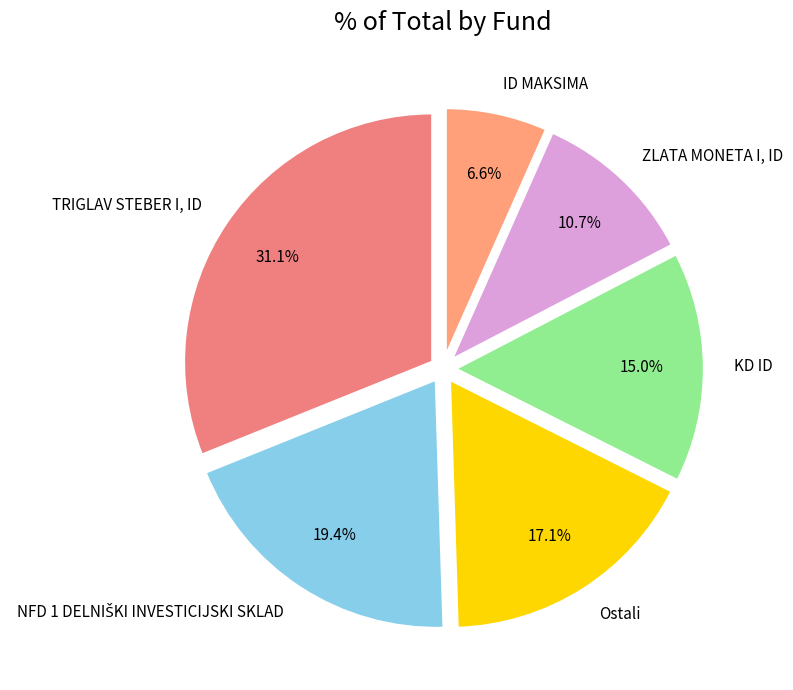

What is the ratio of the value at TRIGLAV STEBER I, ID to the value at Ostali?

1.8